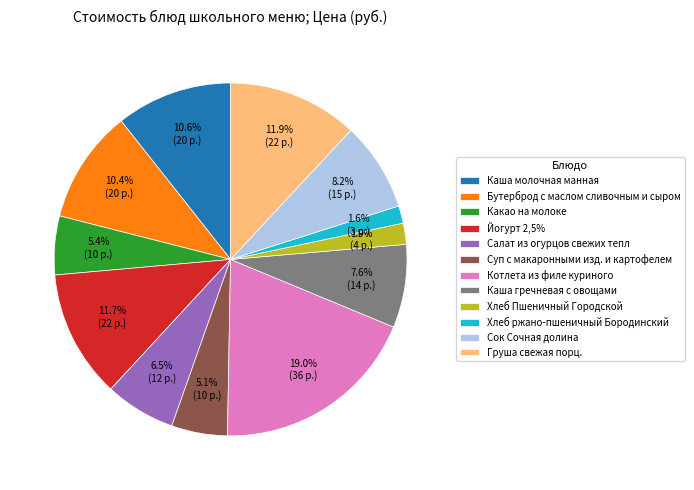

Which category has the biggest portion of the pie?

Котлета из филе куриного